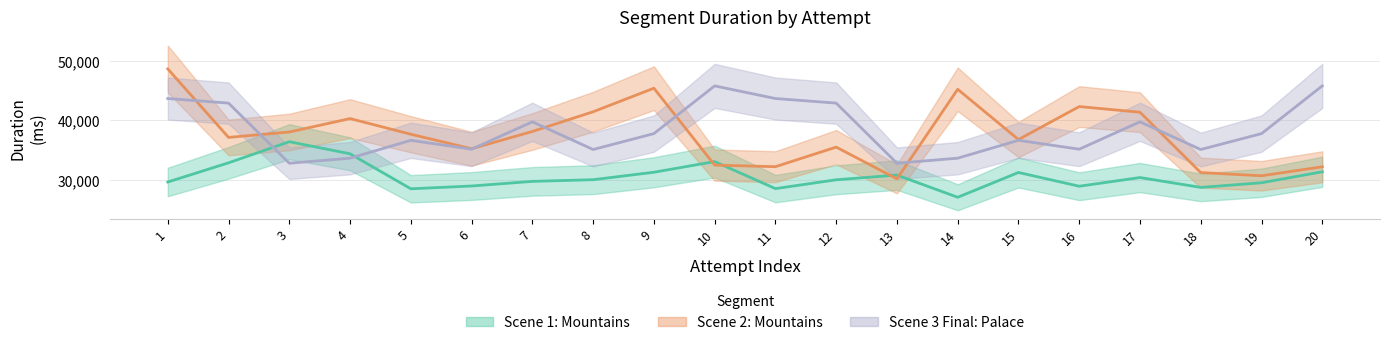

The value of Scene 1: Mountains at 5 is 28478.9. True or false?

True